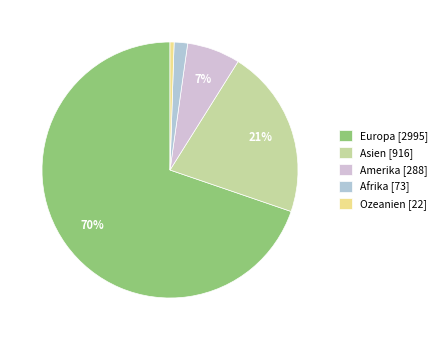

Does any single category account for the majority?

Yes